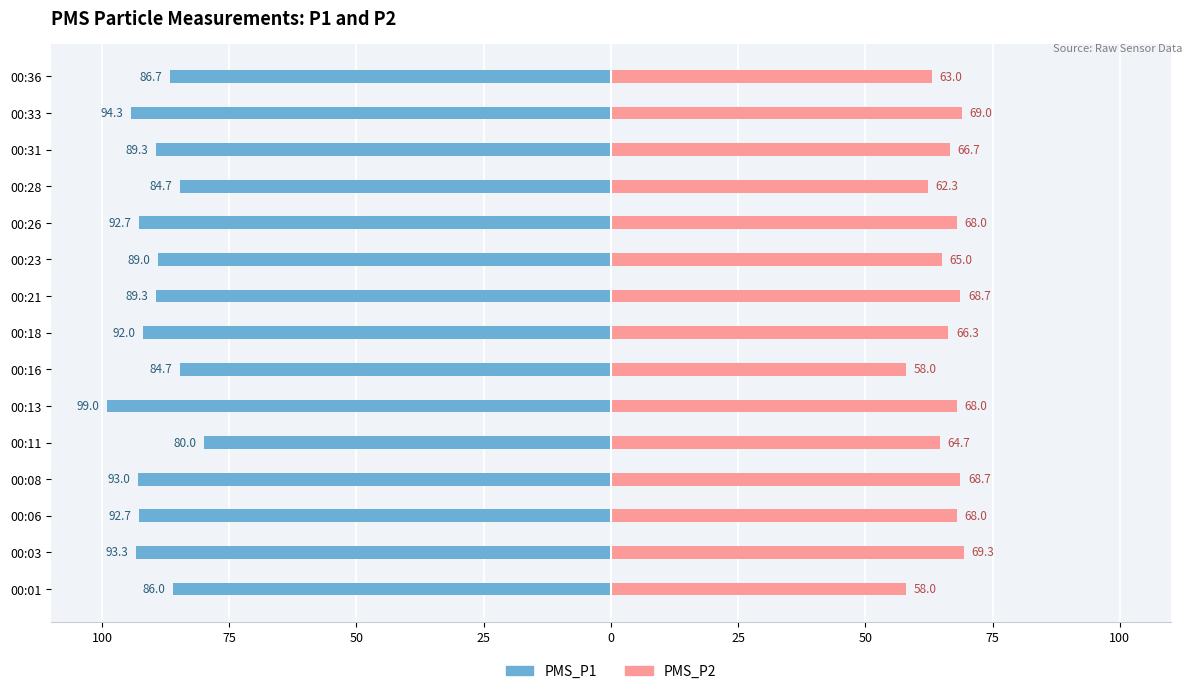

Which series changed the most between 00:08 and 00:28?

PMS_P1